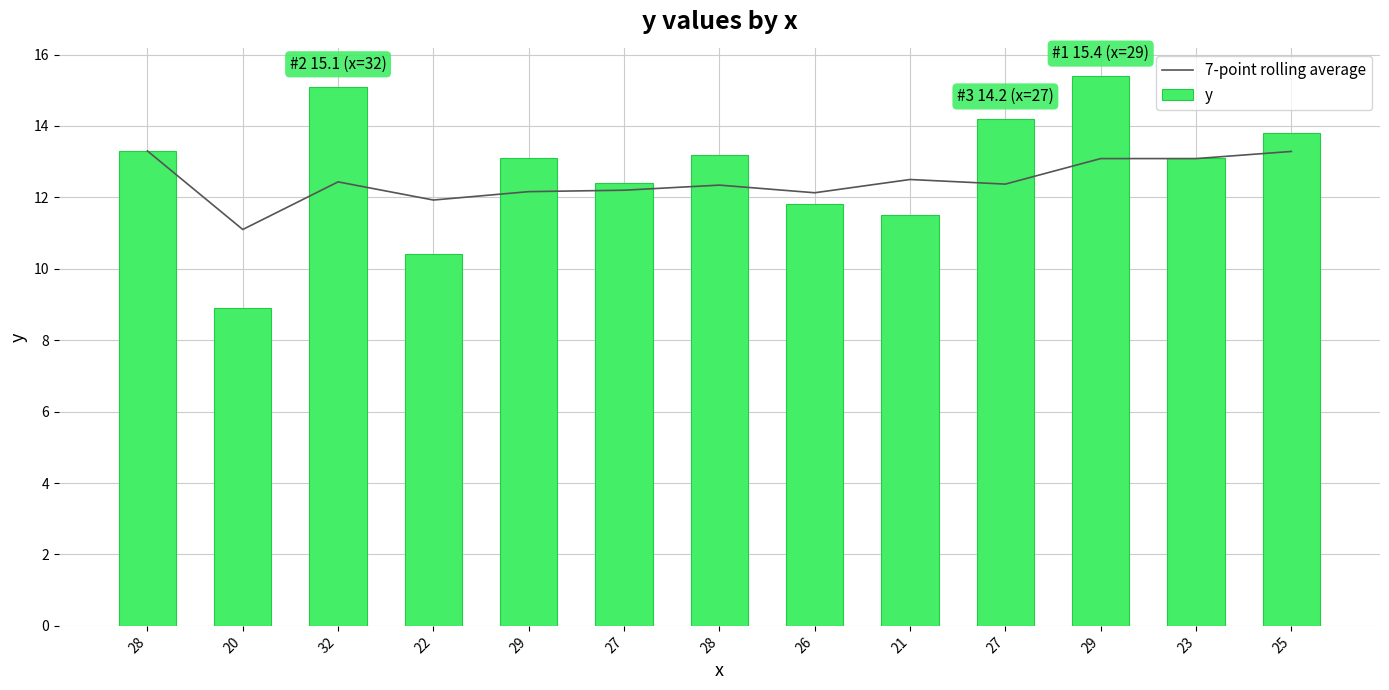

What is the approximate value of 7-point rolling average at 27?

12.4